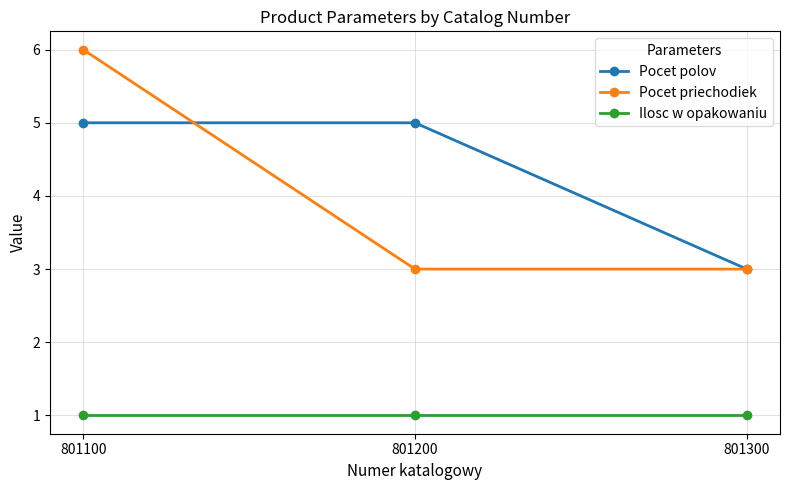

True or false: Pocet priechodiek has a value of 3 at 801200.

True